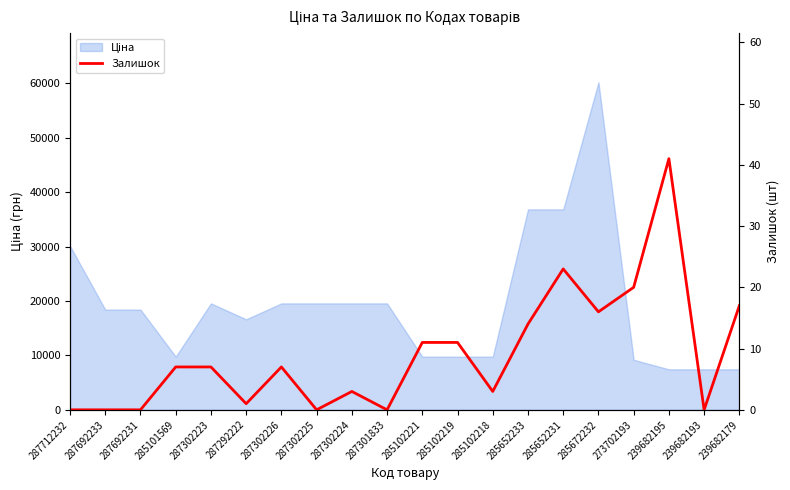

Reading right to left, what are all the values shown in this chart?

239682179=17	239682193=0	239682195=41	273702193=20	285672232=16	285652231=23	285652233=14	285102218=3	285102219=11	285102221=11	287301833=0	287302224=3	287302225=0	287302226=7	287292222=1	287302223=7	285101569=7	287692231=0	287692233=0	287712232=0